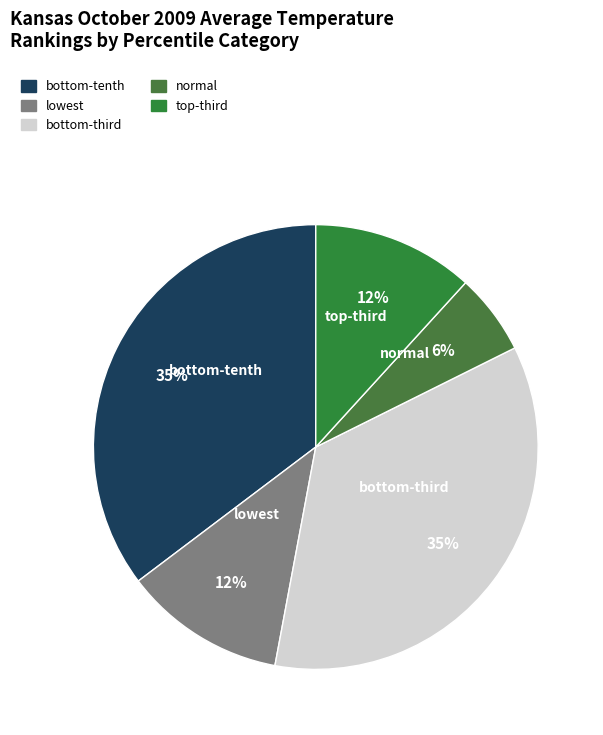

Does any single category account for the majority?

No